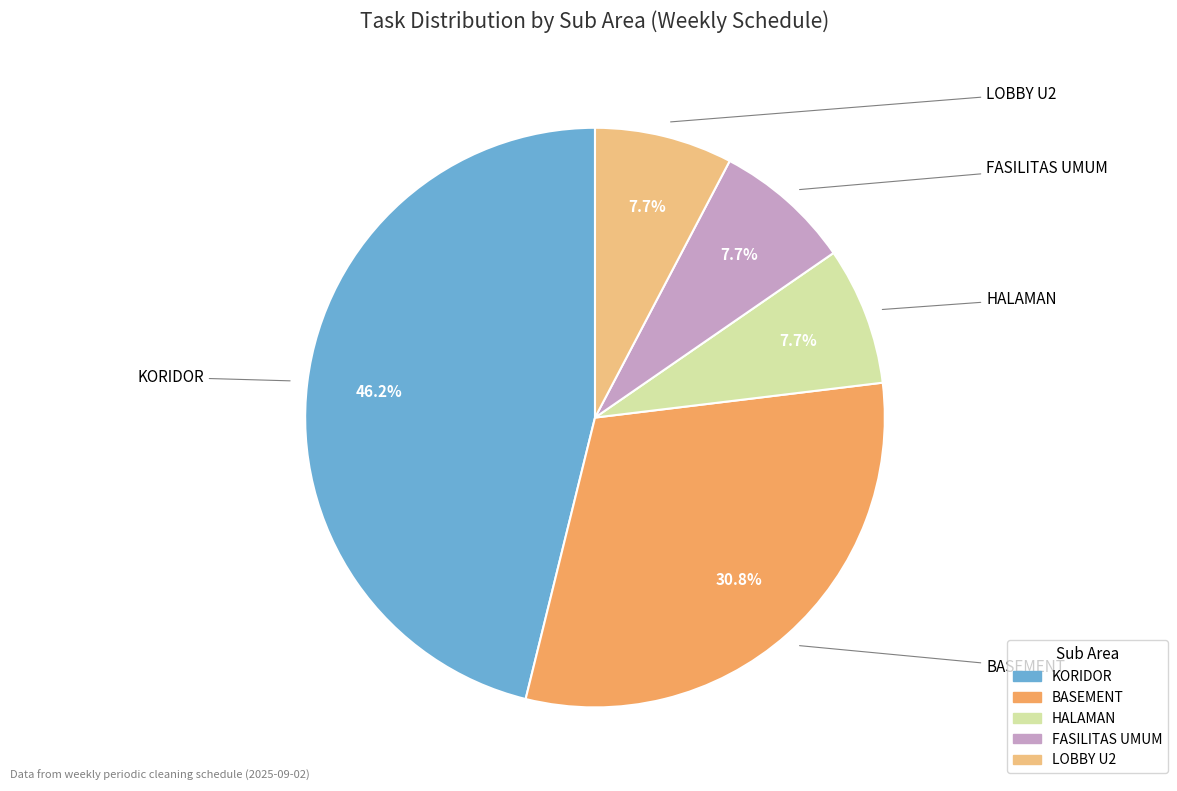

Count the number of slices in the pie.

5